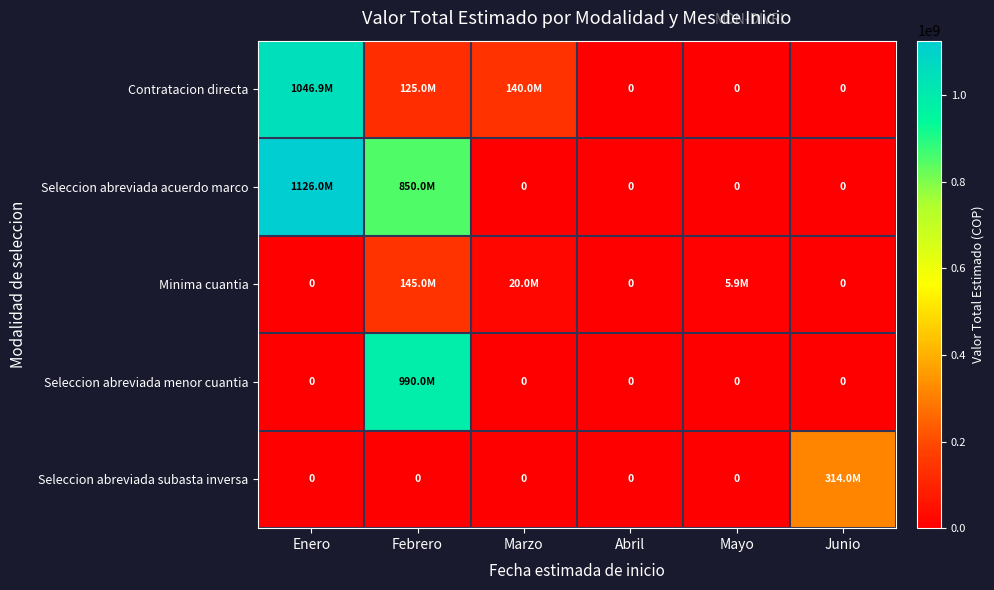

Which series has the widest spread of values?

Seleccion abreviada acuerdo marco